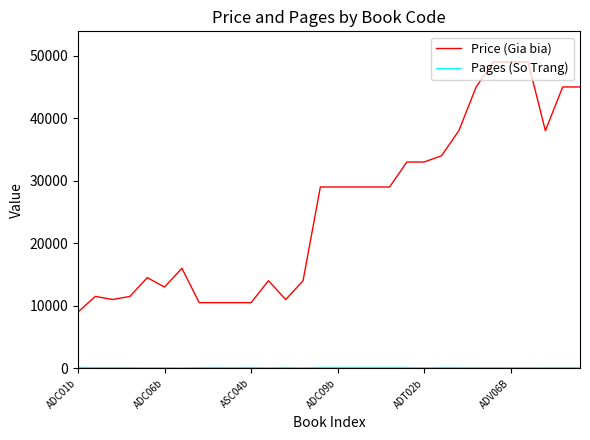

How many distinct data groups are displayed?

2